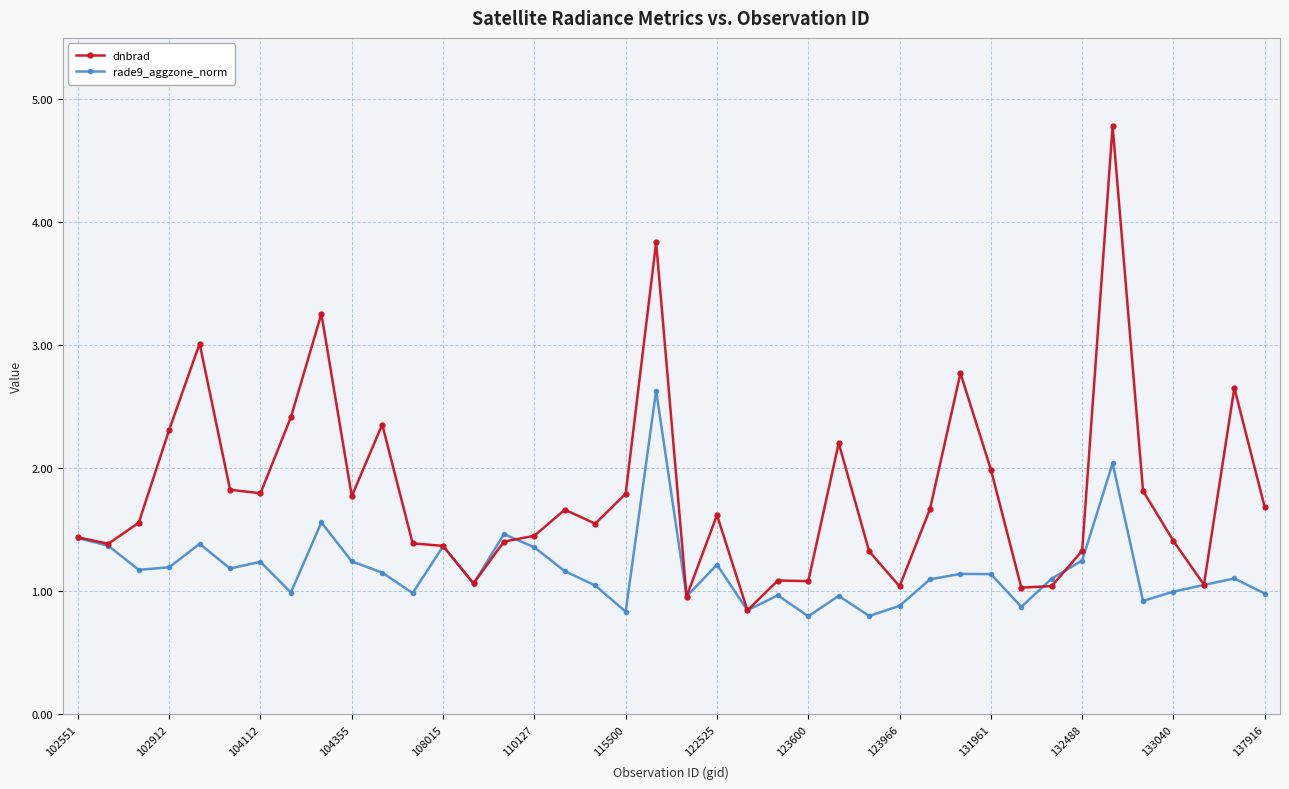

How many series are shown in this chart?

2